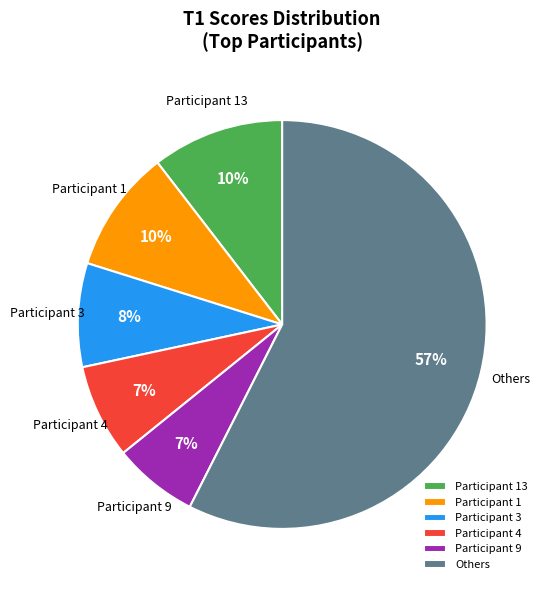

What percentage is the Participant 13 slice, to the nearest percent?

10%